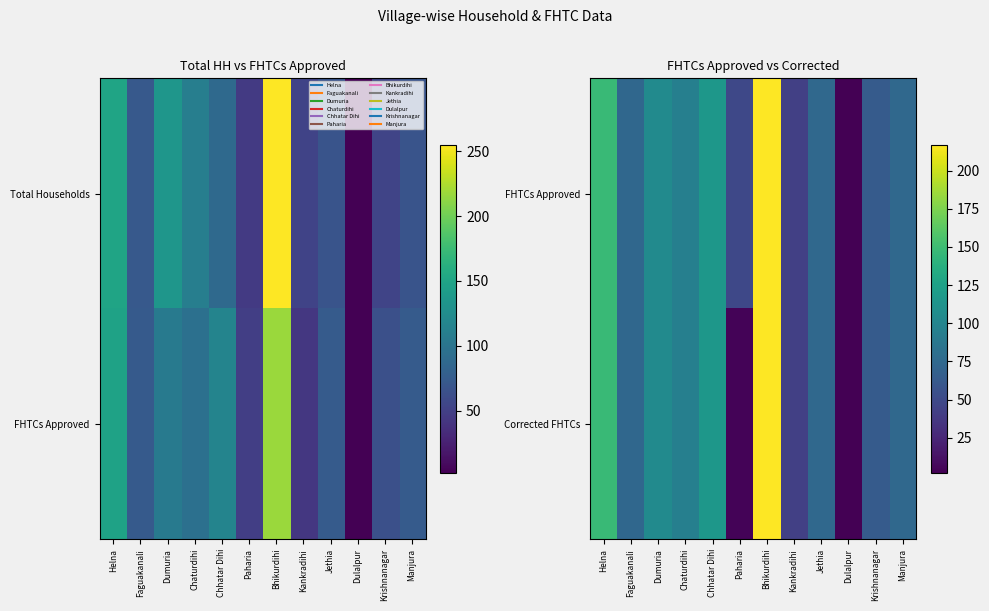

Which has a higher value, Bhikurdihi or Helna?

Bhikurdihi